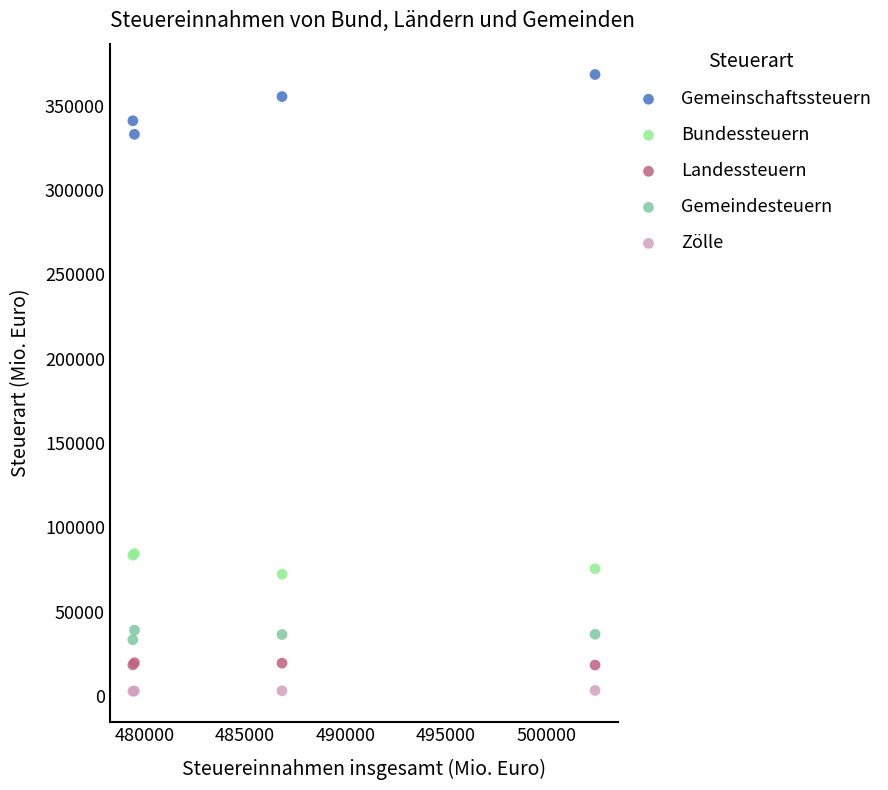

What is the X range (max minus min) for the scatter plot?

23009